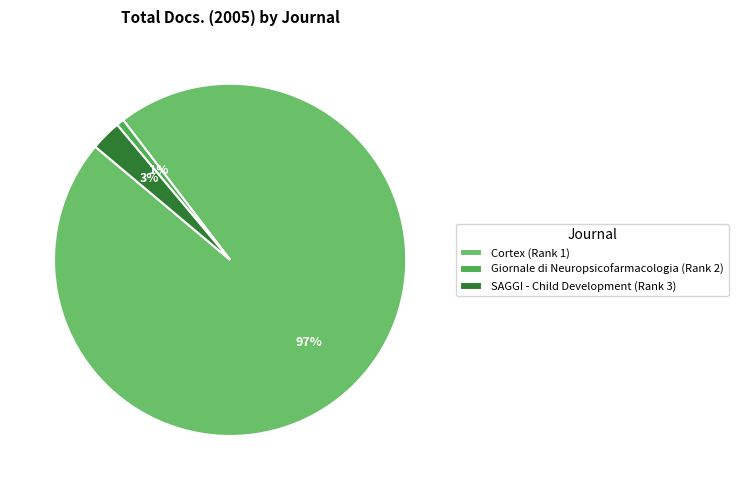

To the nearest percent, what percentage of the pie is SAGGI - Child Development (Rank 3)?

3%